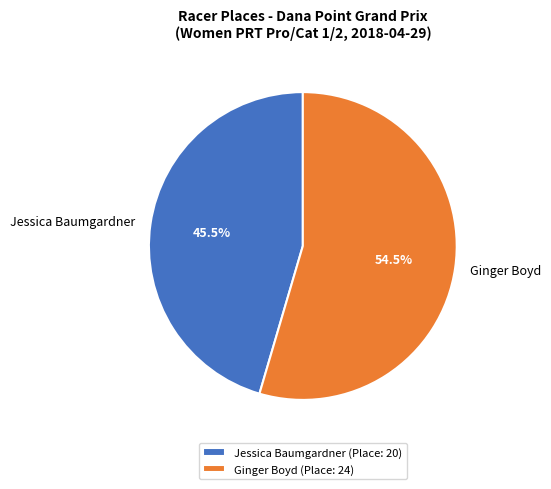

Rank the categories by value from highest to lowest.

Ginger Boyd, Jessica Baumgardner